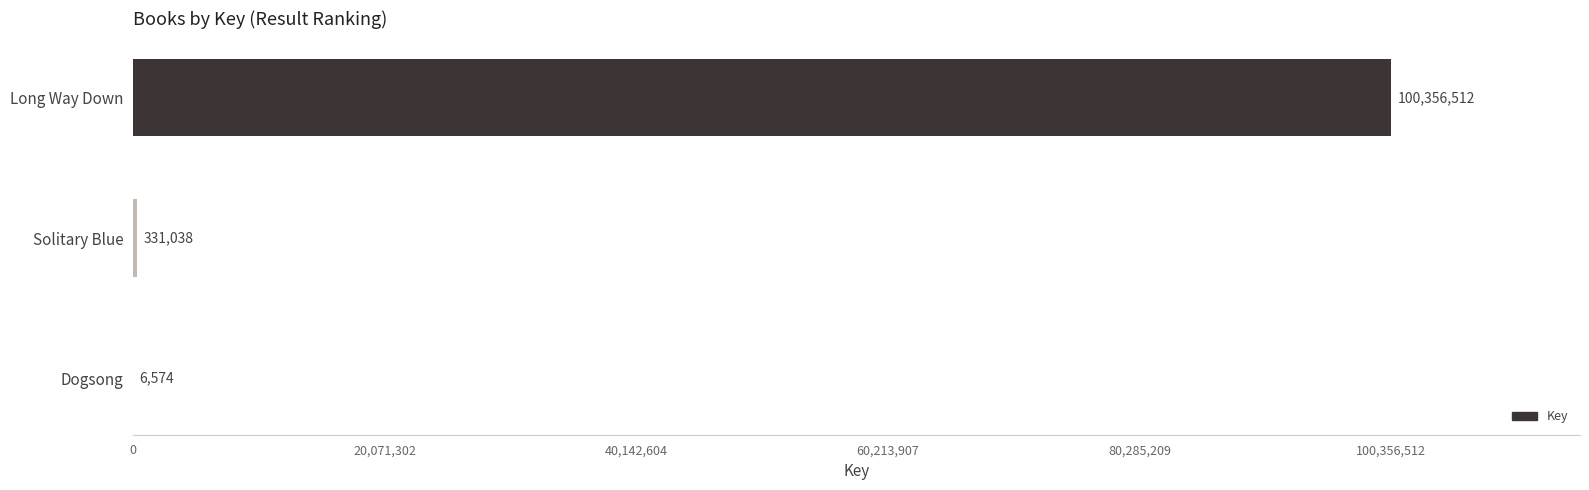

Is it true that the value at Long Way Down is 100356512?

True